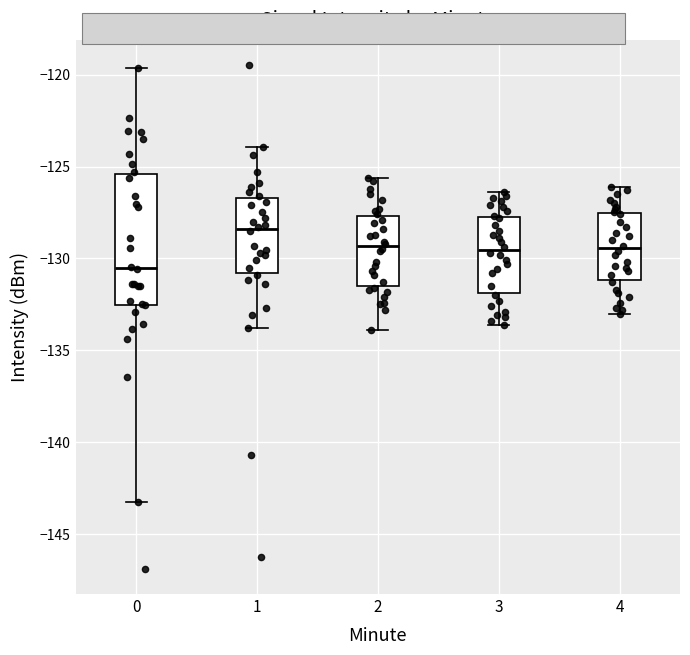

Reading left to right, read every box against the y-axis: the position of its median line, the range the box covers, and the ends of its whiskers. The values are not printed on the chart, so give them approximately, as read against the axis.

0: median -130.5, box -132.5 to -125.5, whiskers -143.0 to -119.5
1: median -128.5, box -131.0 to -126.5, whiskers -134.0 to -124.0
2: median -129.5, box -131.5 to -127.5, whiskers -134.0 to -125.5
3: median -129.5, box -132.0 to -127.5, whiskers -133.5 to -126.5
4: median -129.5, box -131.0 to -127.5, whiskers -133.0 to -126.0